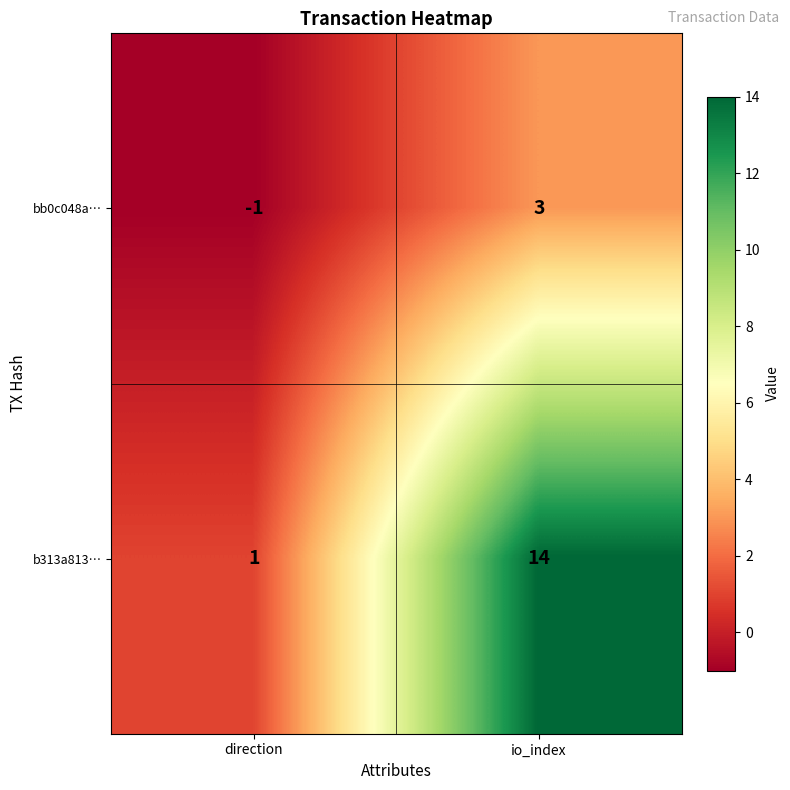

At which label does b313a813… reach its peak?

io_index